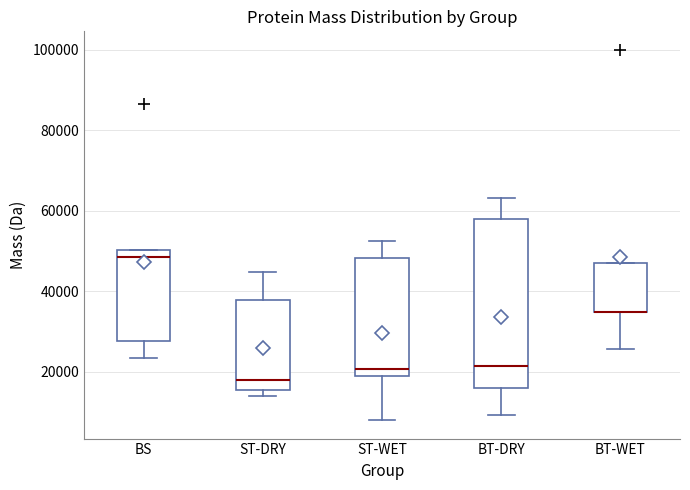

Reading left to right, transcribe this box plot: for each box, give where its median line is, the range the box spans, and where its two whiskers end, as read against the y-axis. The values are not printed on the chart, so give them approximately, as read against the axis.

BS: median 48000, box 28000 to 50000, whiskers 24000 to 50000
ST-DRY: median 18000, box 16000 to 38000, whiskers 14000 to 44000
ST-WET: median 20000 (just above the box's lower edge), box 20000 to 48000, whiskers 8000 to 52000
BT-DRY: median 22000, box 16000 to 58000, whiskers 10000 to 64000
BT-WET: median 34000 (drawn on the box's lower edge), box 34000 to 46000, whiskers 26000 to 46000